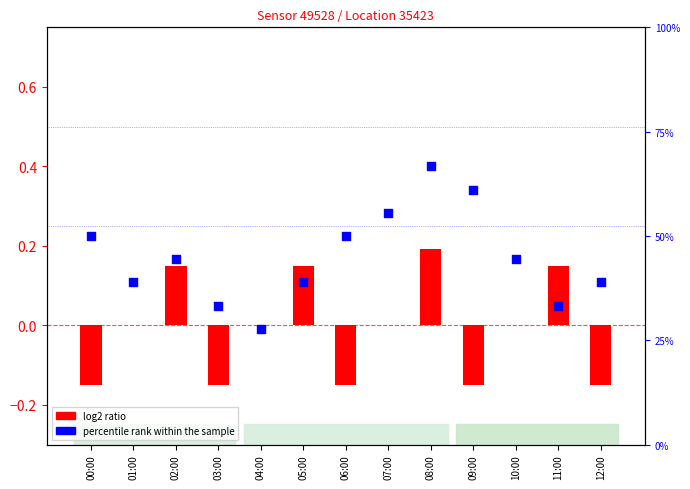

What are all the series names shown in the legend?

log2 ratio, percentile rank within the sample